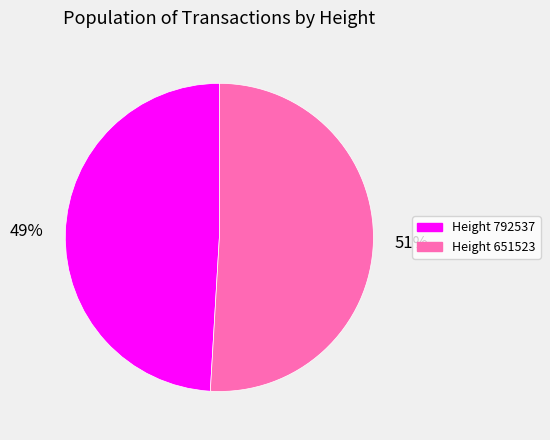

To the nearest percent, what is the difference between the largest and smallest slice percentages?

2%